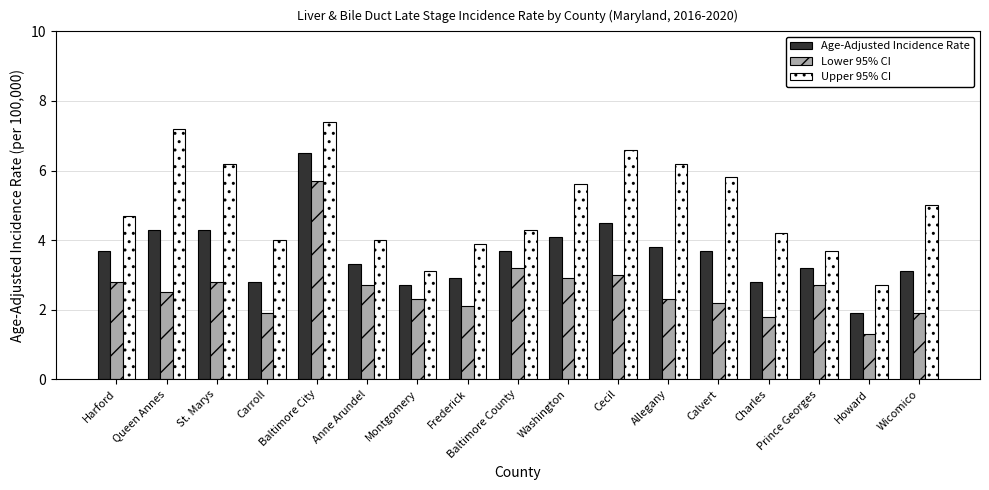

Reading left to right, what are all the values shown in this chart?

Age-Adjusted Incidence Rate: 3.7	4.3	4.3	2.8	6.5	3.3	2.7	2.9	3.7	4.1	4.5	3.8	3.7	2.8	3.2	1.9	3.1
Lower 95% CI: 2.8	2.5	2.8	1.9	5.7	2.7	2.3	2.1	3.2	2.9	3.0	2.3	2.2	1.8	2.7	1.3	1.9
Upper 95% CI: 4.7	7.2	6.2	4.0	7.4	4.0	3.1	3.9	4.3	5.6	6.6	6.2	5.8	4.2	3.7	2.7	5.0